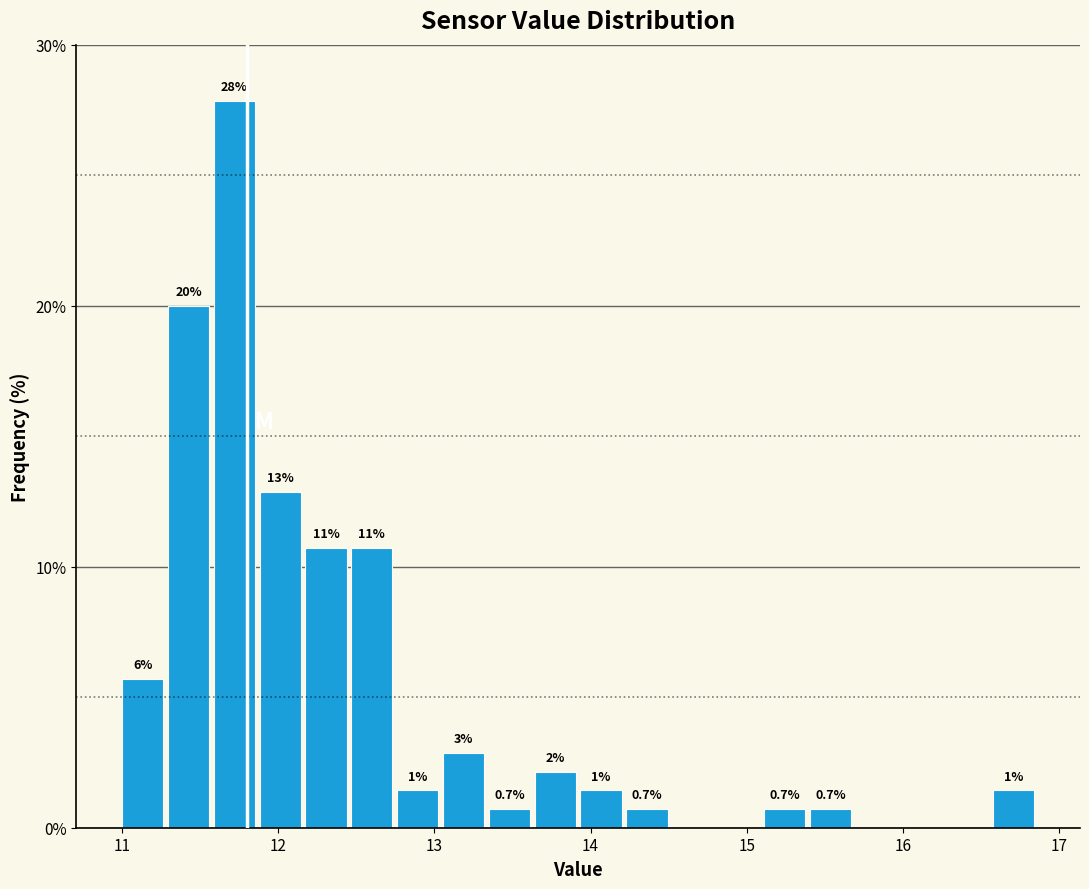

Around what value on the x-axis is the tallest bar? Give the approximate position of its centre, as read against the axis.

11.7